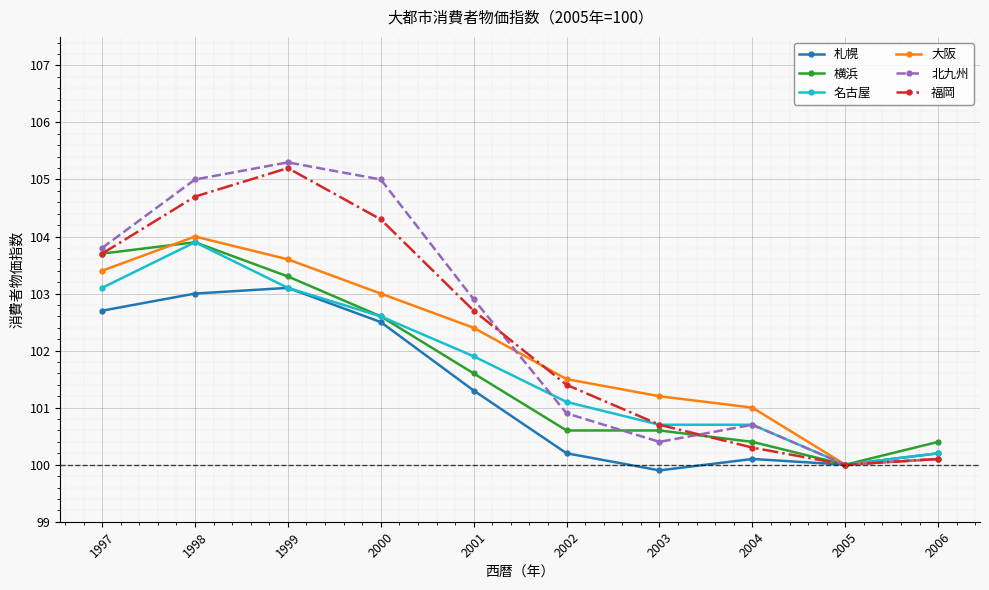

What is the value of the 大阪 point at the 2nd from the left?

104.0